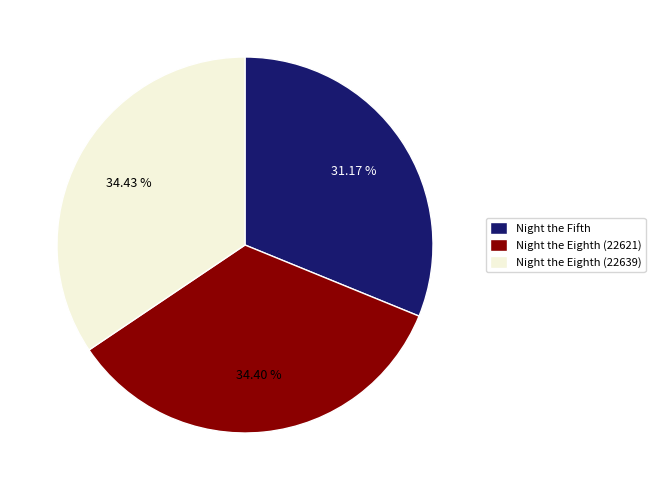

Approximately how many times larger is the value at Night the Eighth (22639) compared to Night the Eighth (22621)?

1.0